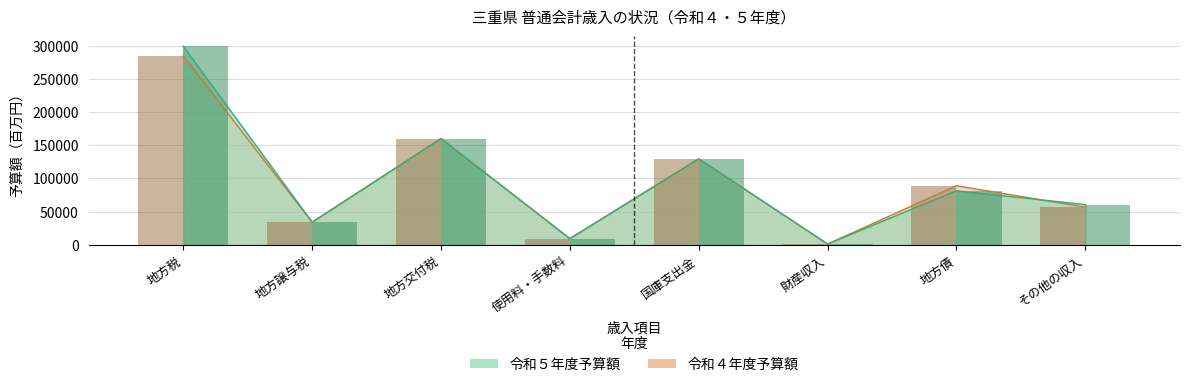

Rank the series at 財産収入 from lowest to highest value.

令和４年度予算額, 令和５年度予算額